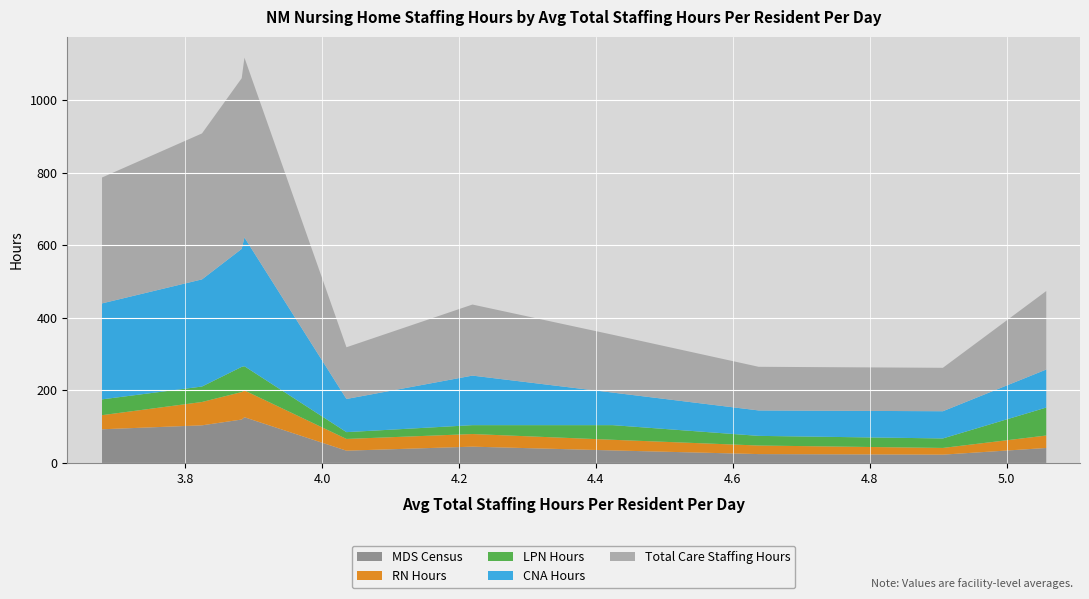

What is the maximum value for MDS Census?

127.6